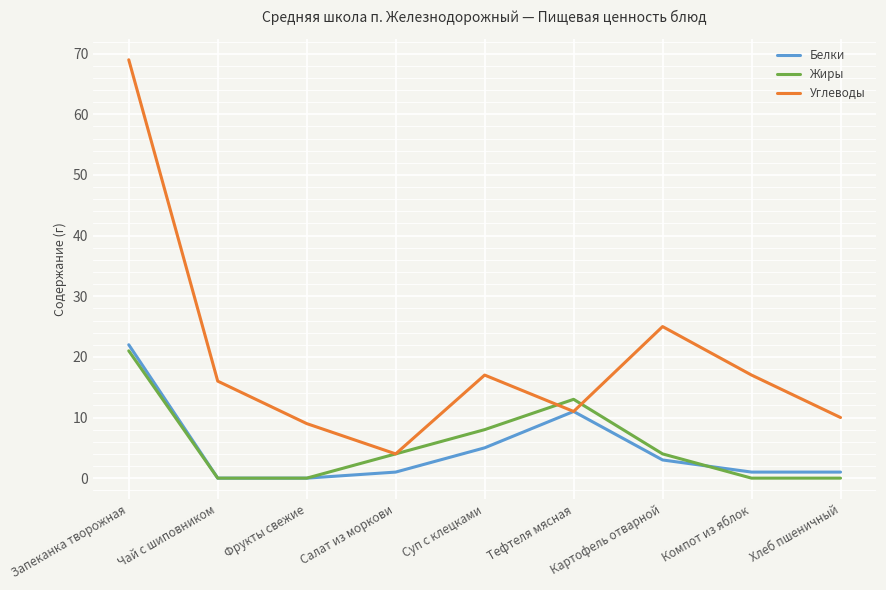

What is the spread (max minus min) of values at Картофель отварной?

22